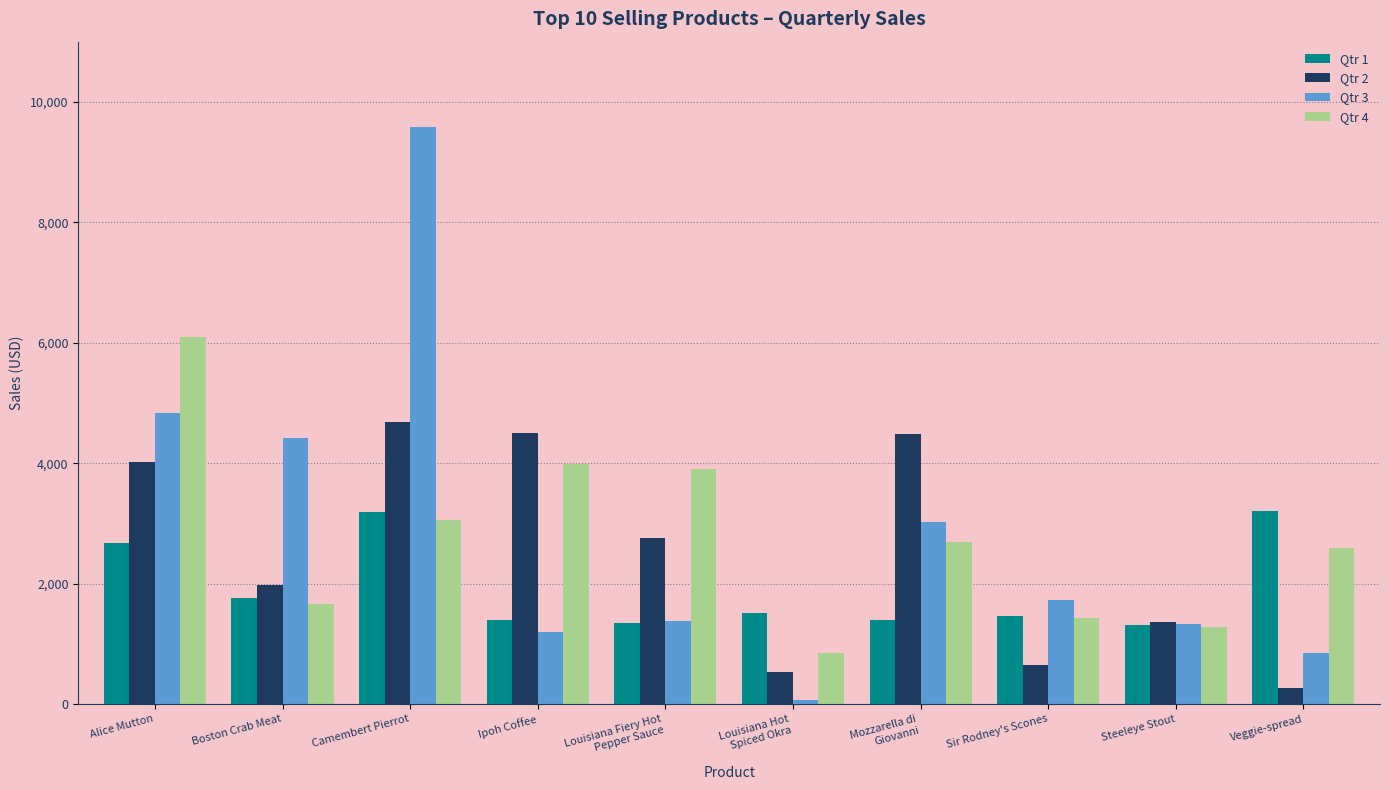

True or false: Qtr 2 has a value of 204.4 at Sir Rodney's Scones.

False